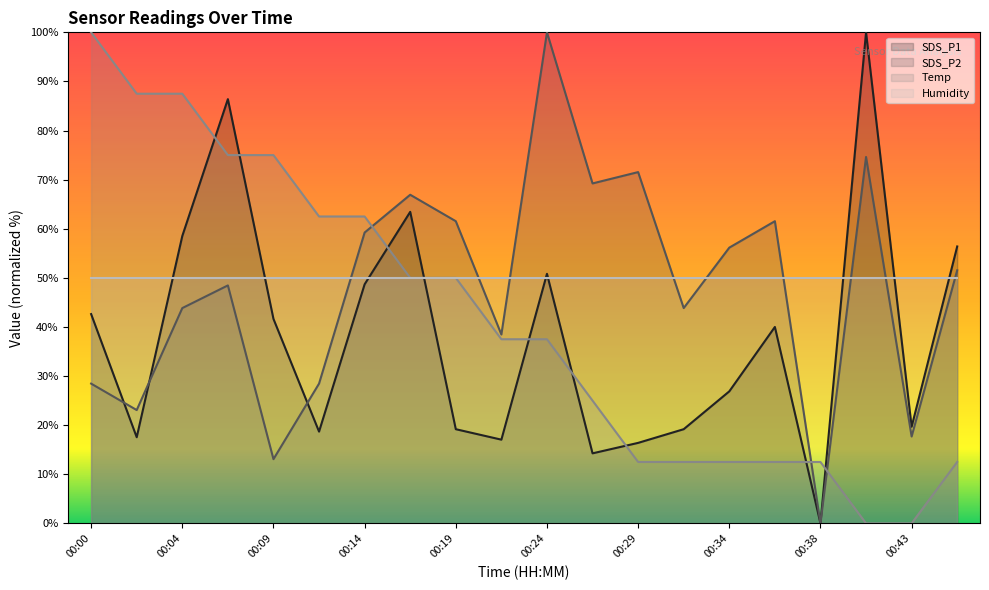

At which category does the chart reach its minimum across all series?

00:38